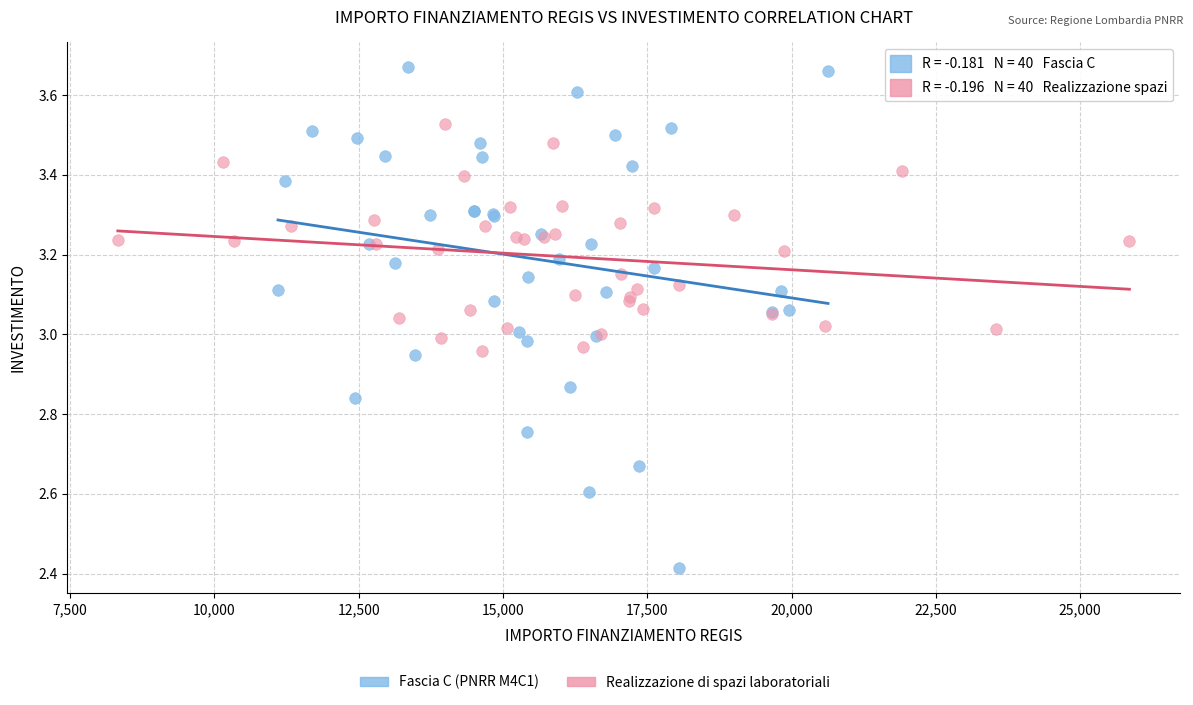

Which series reaches the maximum Y coordinate?

Fascia C (PNRR M4C1)